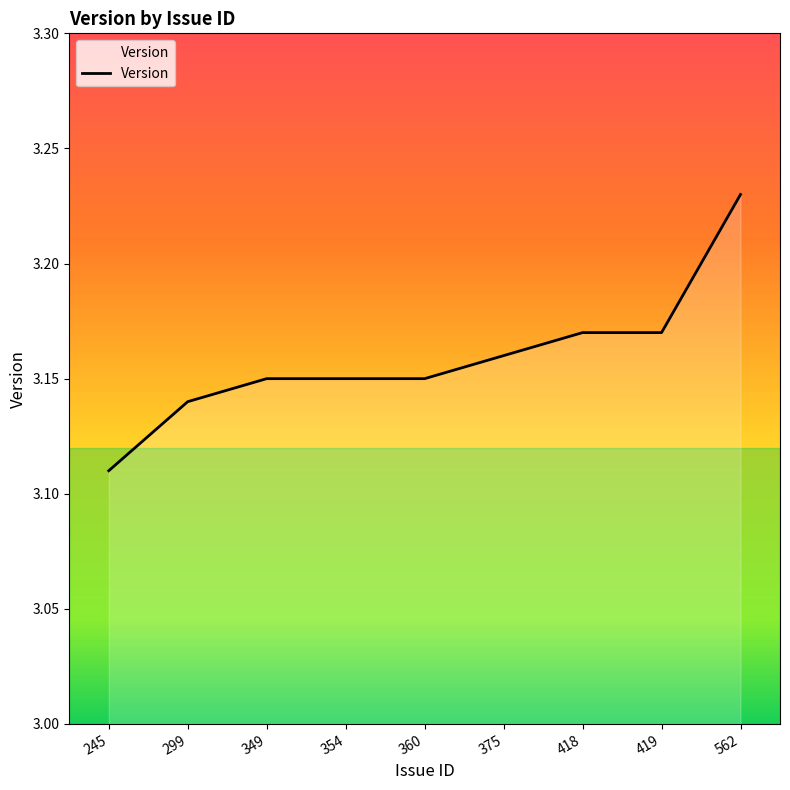

Which has a higher value, 245 or 354?

354